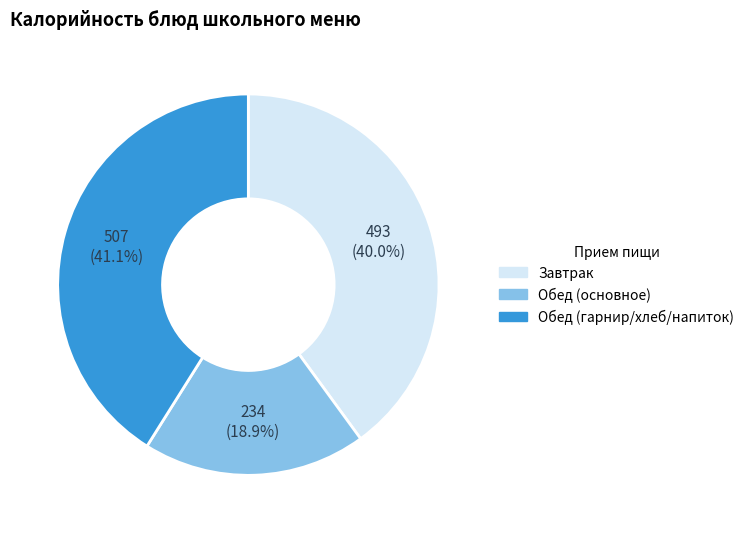

Is there a majority slice in this chart?

No